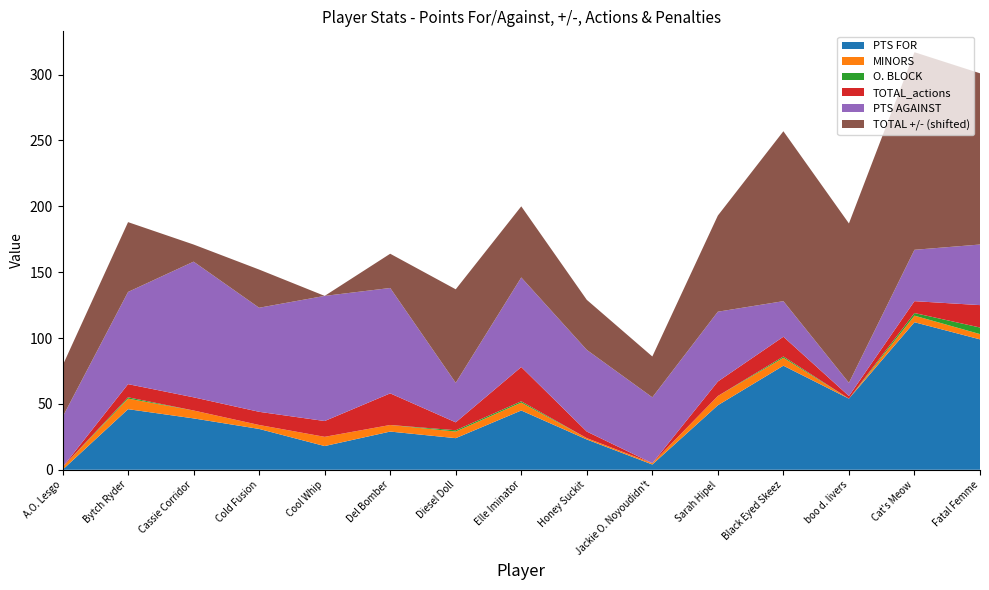

Reading left to right, extract all data points from this chart.

PTS FOR: A.O. Lesgo=0	Bytch Ryder=46	Cassie Corridor=39	Cold Fusion=31	Cool Whip=18	Del Bomber=29	Diesel Doll=24	Elle Iminator=45	Honey Suckit=23	Jackie O. Noyoudidn't=4	Sarah Hipel=49	Black Eyed Skeez=79	boo d. livers=54	Cat's Meow=112	Fatal Femme=99
PTS AGAINST: A.O. Lesgo=38	Bytch Ryder=70	Cassie Corridor=103	Cold Fusion=79	Cool Whip=95	Del Bomber=80	Diesel Doll=30	Elle Iminator=68	Honey Suckit=62	Jackie O. Noyoudidn't=50	Sarah Hipel=53	Black Eyed Skeez=27	boo d. livers=10	Cat's Meow=39	Fatal Femme=46
TOTAL +/-: A.O. Lesgo=-38	Bytch Ryder=-24	Cassie Corridor=-64	Cold Fusion=-48	Cool Whip=-77	Del Bomber=-51	Diesel Doll=-6	Elle Iminator=-23	Honey Suckit=-39	Jackie O. Noyoudidn't=-46	Sarah Hipel=-4	Black Eyed Skeez=52	boo d. livers=44	Cat's Meow=73	Fatal Femme=53
O. BLOCK: A.O. Lesgo=0	Bytch Ryder=1	Cassie Corridor=0	Cold Fusion=0	Cool Whip=0	Del Bomber=0	Diesel Doll=1	Elle Iminator=1	Honey Suckit=0	Jackie O. Noyoudidn't=0	Sarah Hipel=0	Black Eyed Skeez=1	boo d. livers=0	Cat's Meow=2	Fatal Femme=5
TOTAL_actions: A.O. Lesgo=0	Bytch Ryder=10	Cassie Corridor=10	Cold Fusion=10	Cool Whip=12	Del Bomber=24	Diesel Doll=6	Elle Iminator=26	Honey Suckit=5	Jackie O. Noyoudidn't=0	Sarah Hipel=11	Black Eyed Skeez=15	boo d. livers=2	Cat's Meow=9	Fatal Femme=17
MINORS: A.O. Lesgo=2	Bytch Ryder=8	Cassie Corridor=6	Cold Fusion=3	Cool Whip=7	Del Bomber=5	Diesel Doll=5	Elle Iminator=6	Honey Suckit=1	Jackie O. Noyoudidn't=1	Sarah Hipel=7	Black Eyed Skeez=6	boo d. livers=0	Cat's Meow=5	Fatal Femme=4